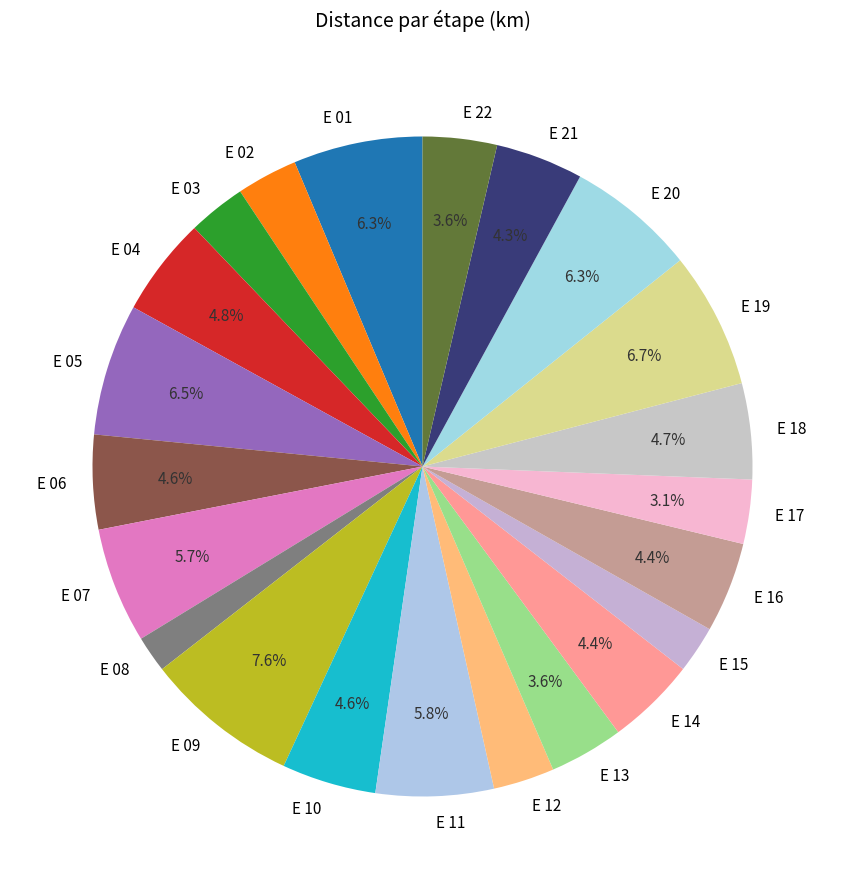

Combined, do E 03 and E 01 account for over 50%?

No